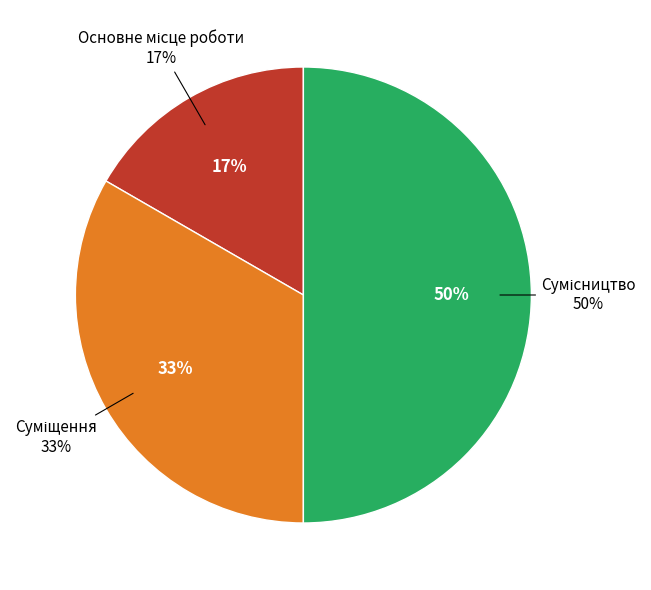

Is the sum of Суміщення and Основне місце роботи greater than half?

No